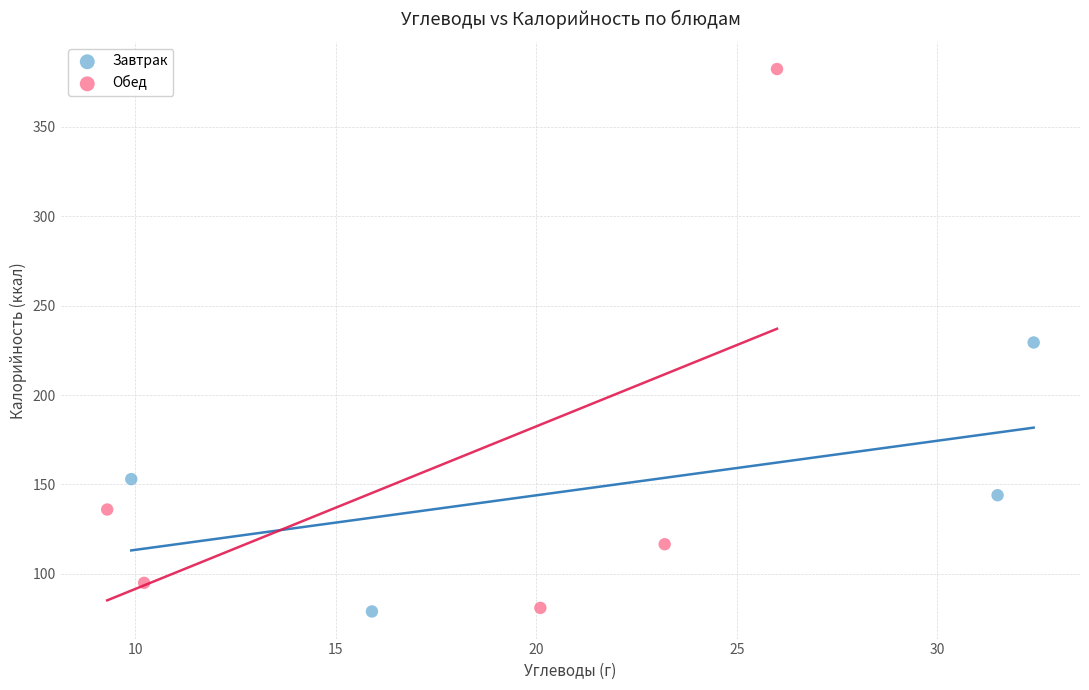

What are all the series names shown in the legend?

Завтрак, Обед